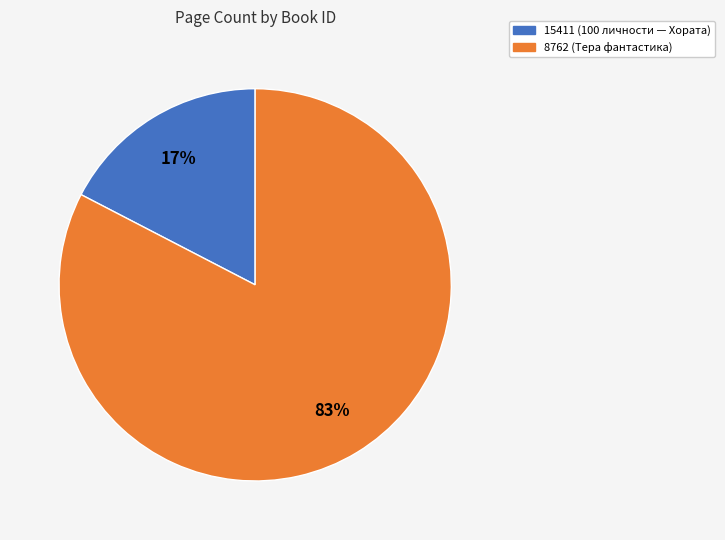

Which has a higher value, 8762 or 15411?

8762